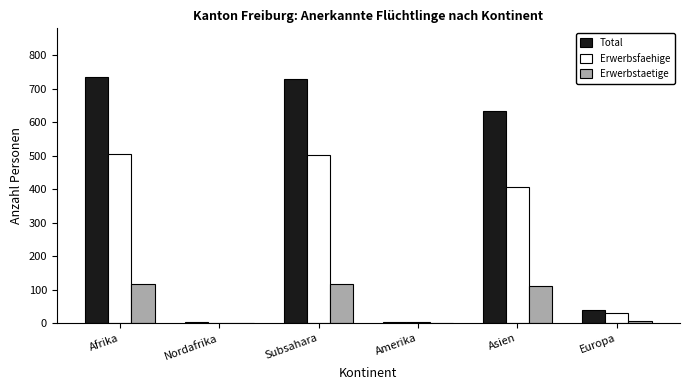

Which series changed the most between Nordafrika and Subsahara?

Total